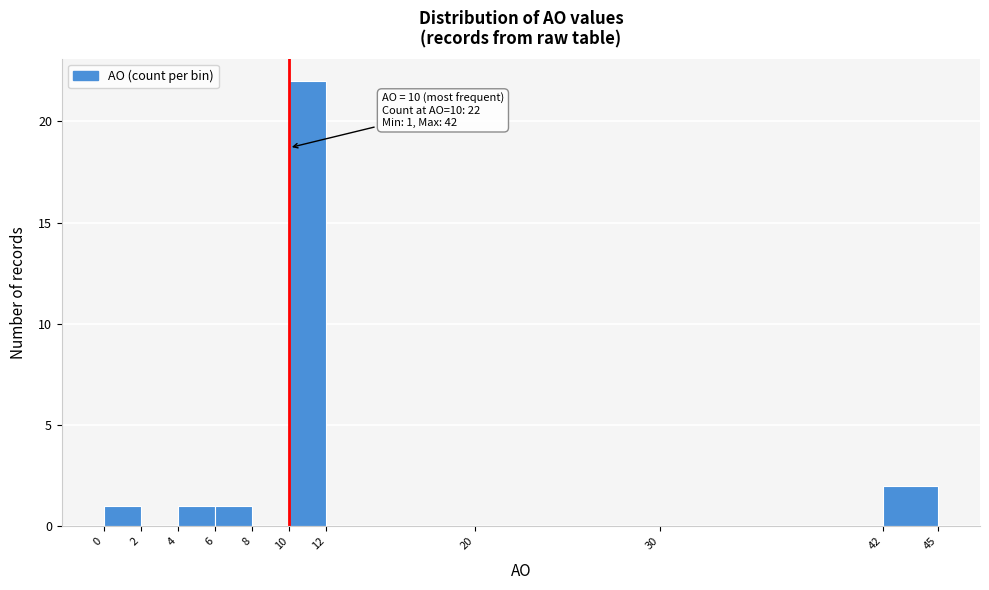

Which range on the x-axis has the tallest bar?

10 to 12